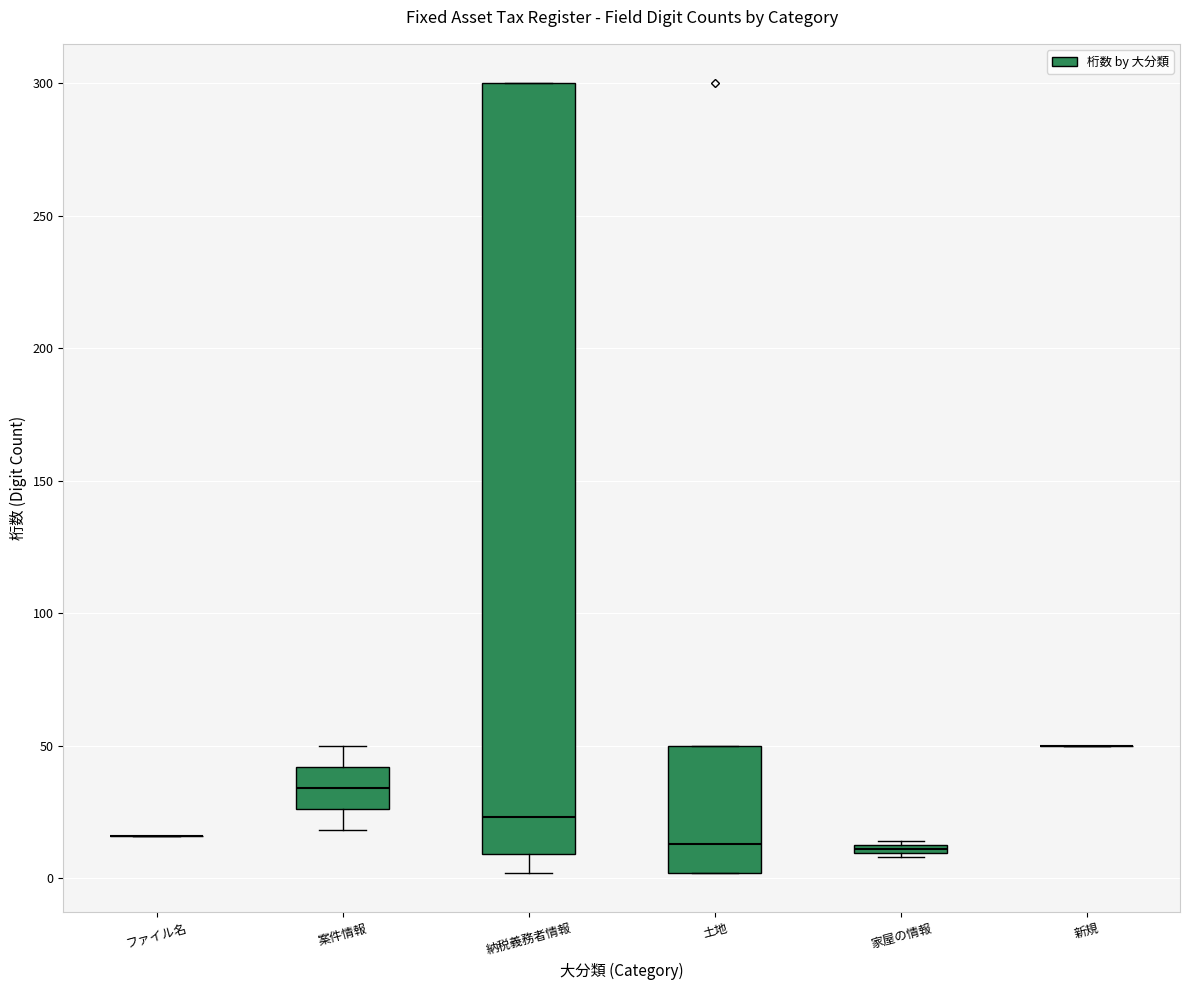

Which box is the tallest, from its lower edge to its upper edge?

納税義務者情報